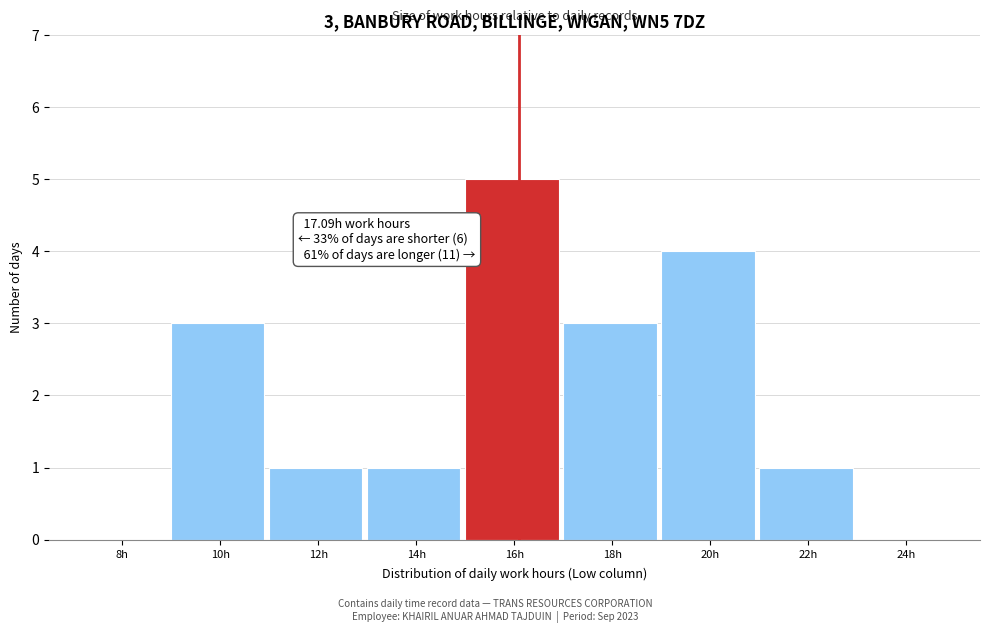

Reading right to left, what are all the values shown in this chart?

24h=0	22h=1	20h=4	18h=3	16h=5	14h=1	12h=1	10h=3	8h=0